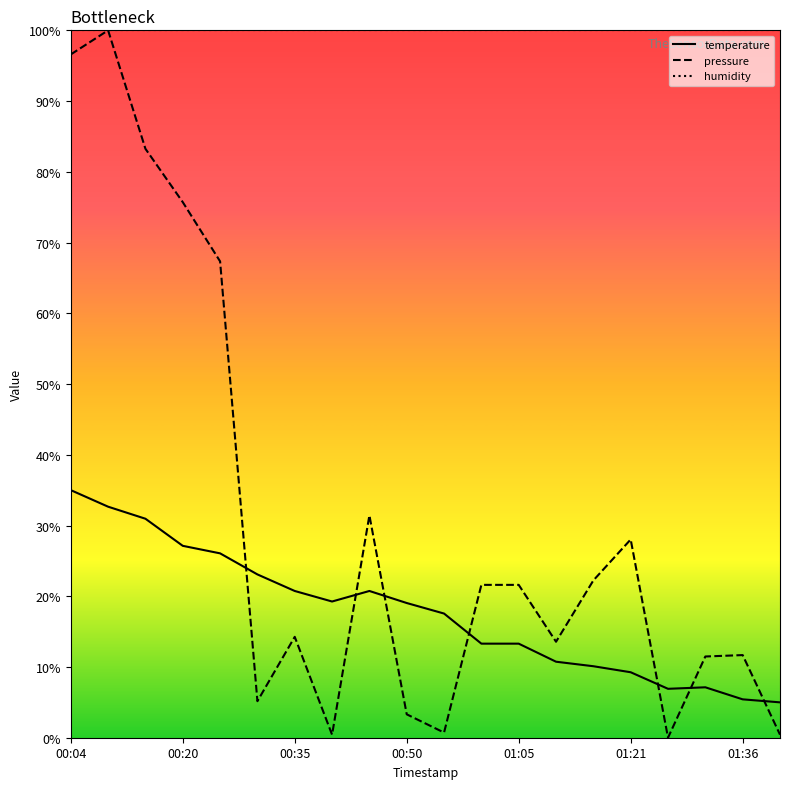

Which series has the widest spread of values?

pressure